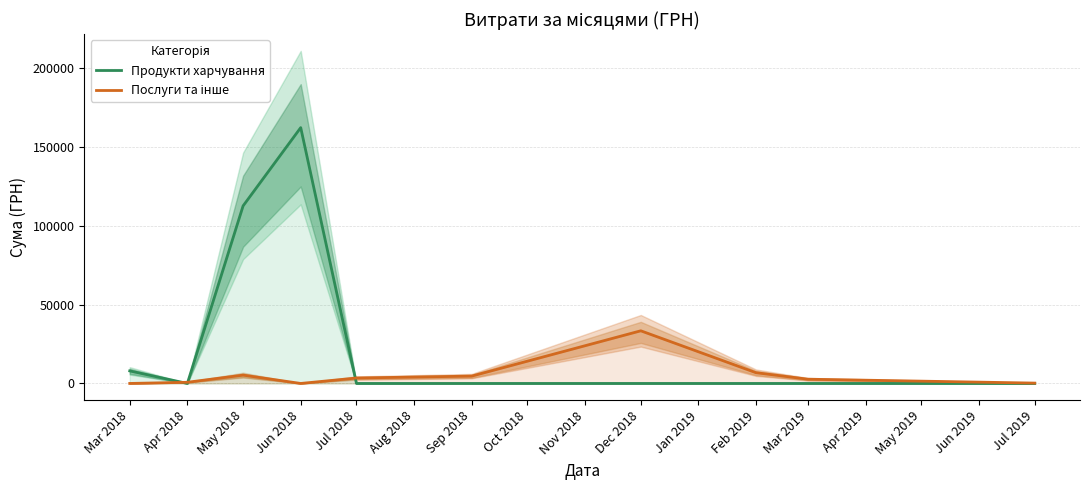

Is this an area chart (filled region under the line)?

No